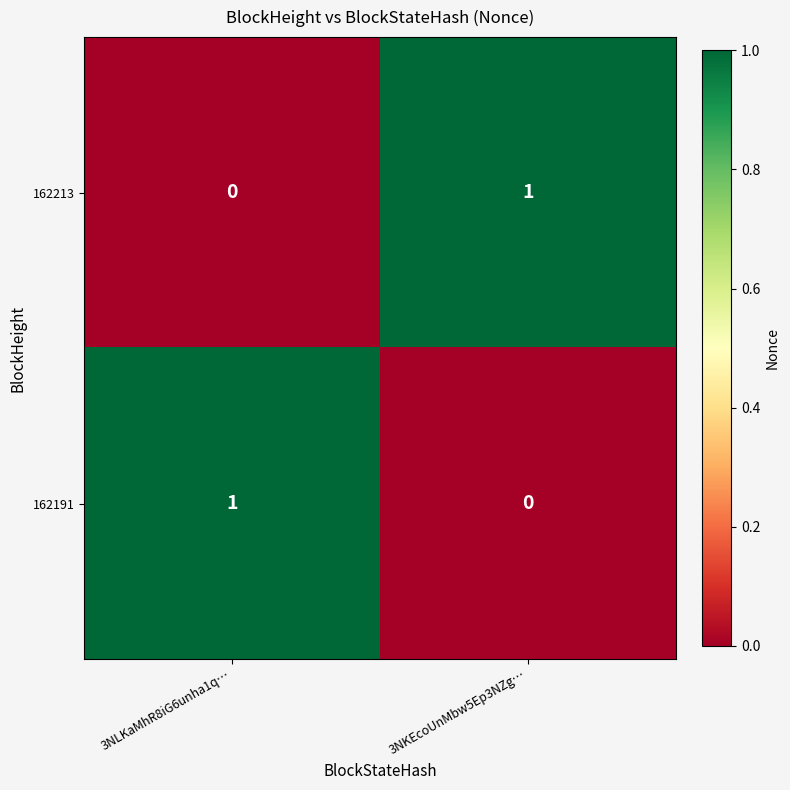

Is it true that 162213 equals 0 at 3NLKaMhR8iG6unha1q…?

True